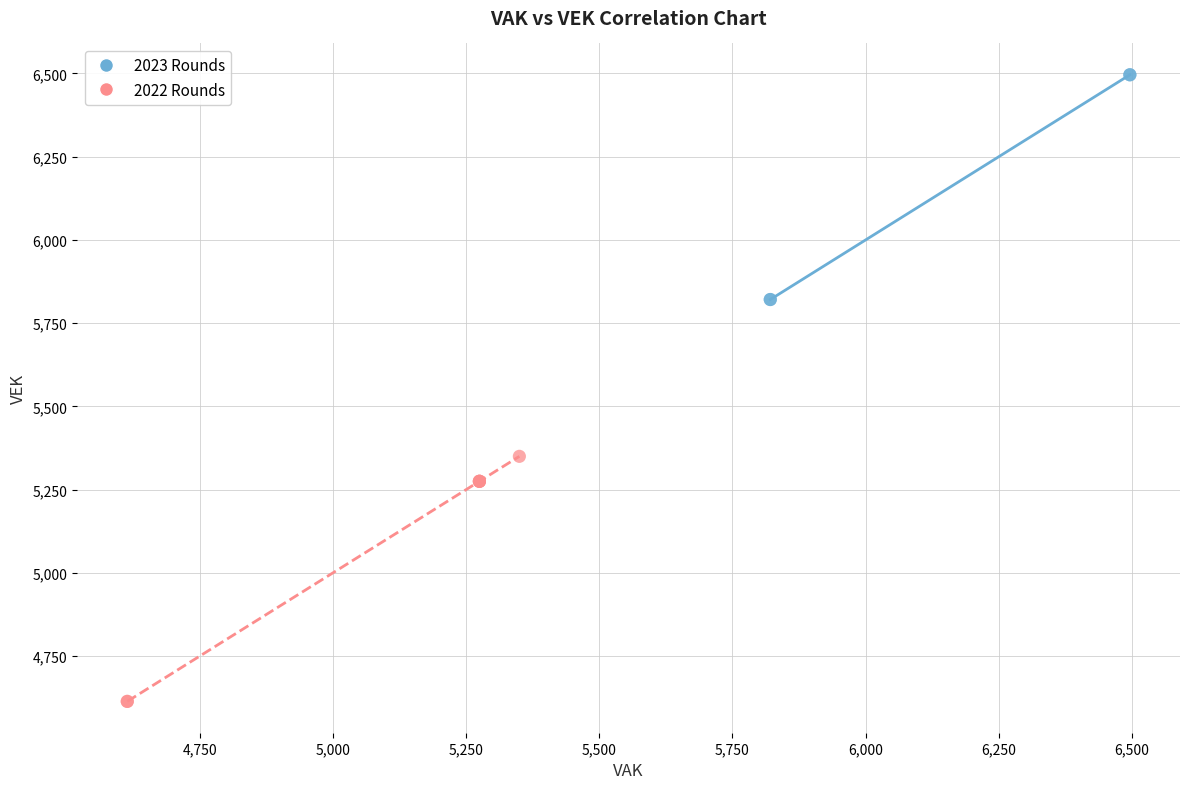

Which series reaches the minimum Y coordinate?

2022 Rounds